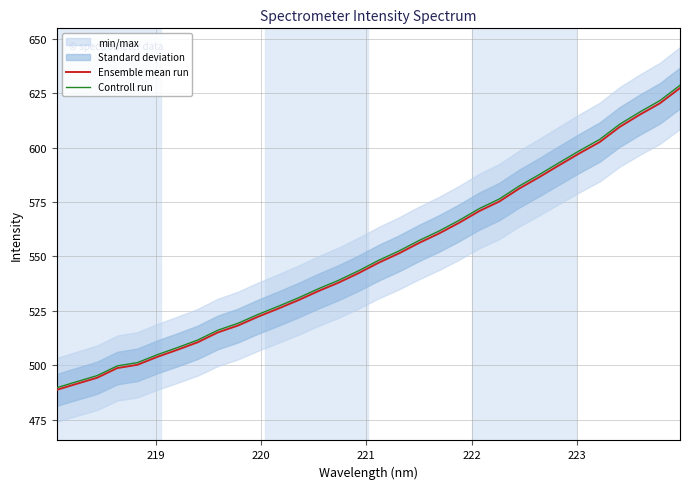

What is the minimum value for Ensemble mean run?

488.7